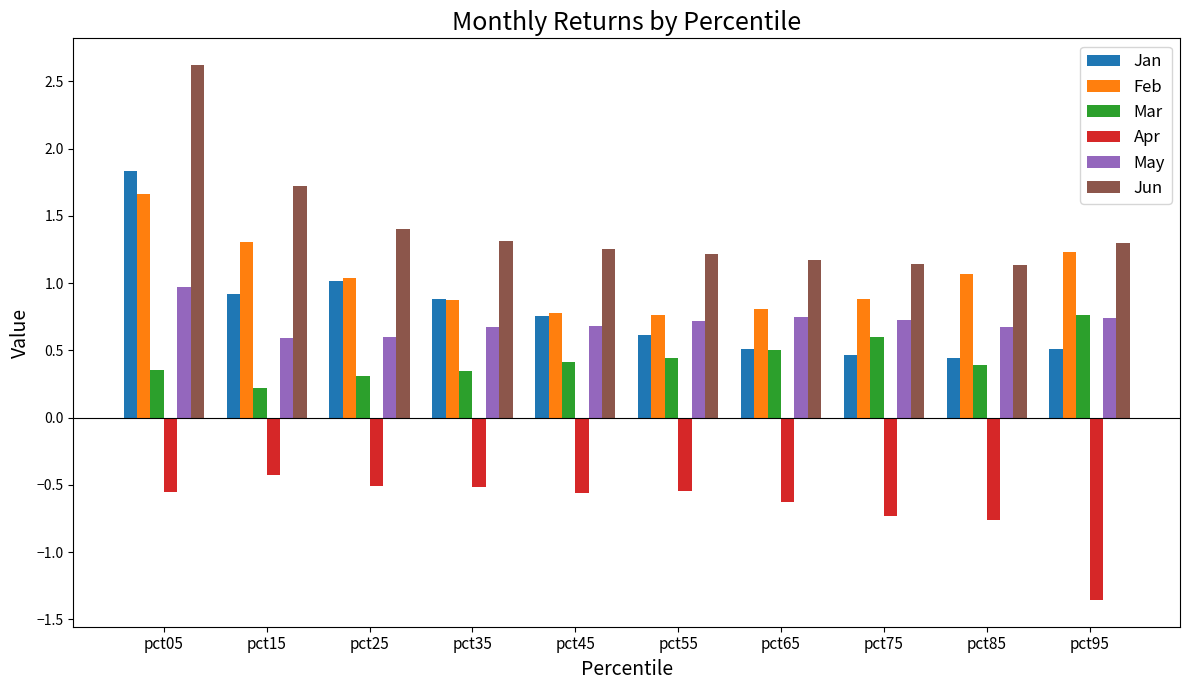

What is the total value across all series at pct35?

3.6